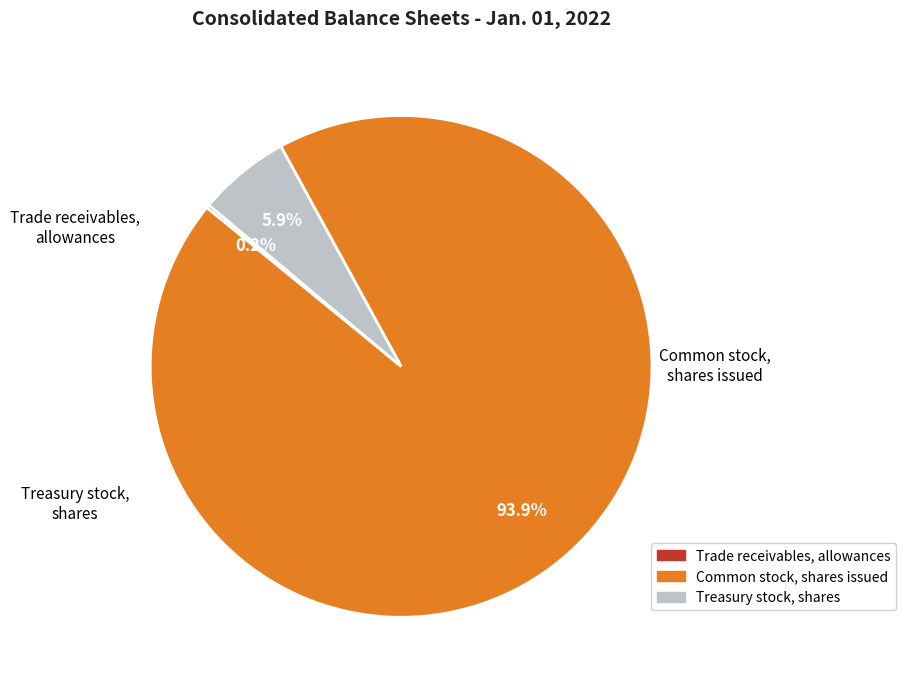

Is there a majority slice in this chart?

Yes